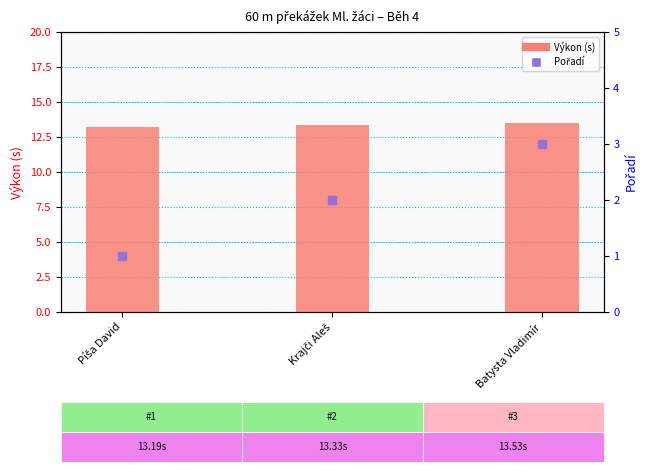

Which series has the largest total across all categories?

Výkon